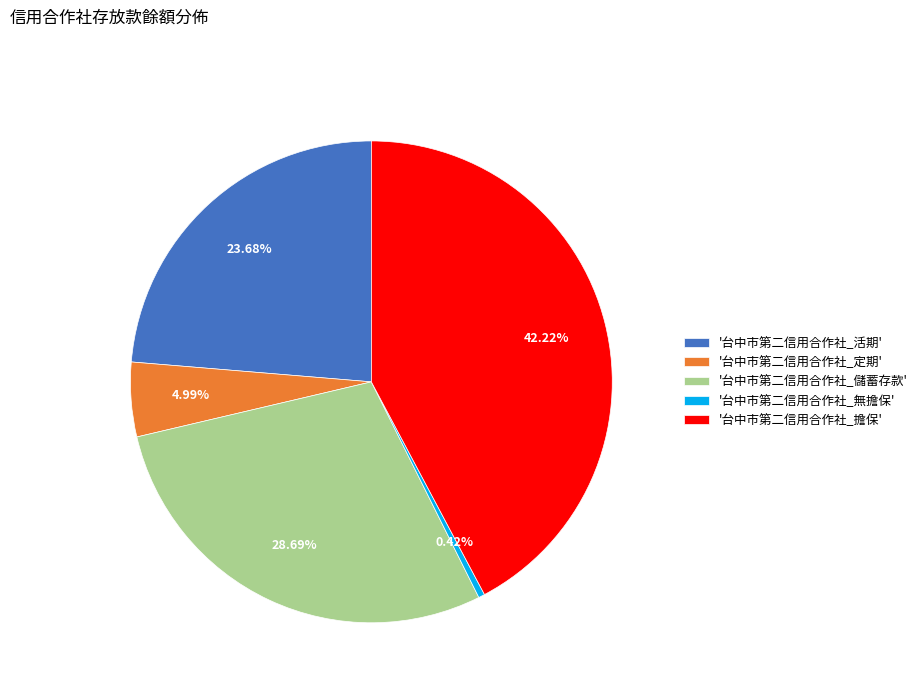

Is there a majority slice in this chart?

No